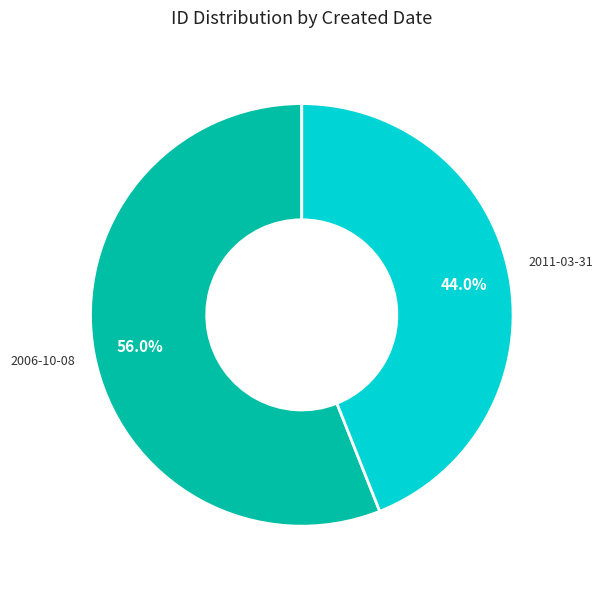

Is there any slice that represents more than half of the pie?

Yes